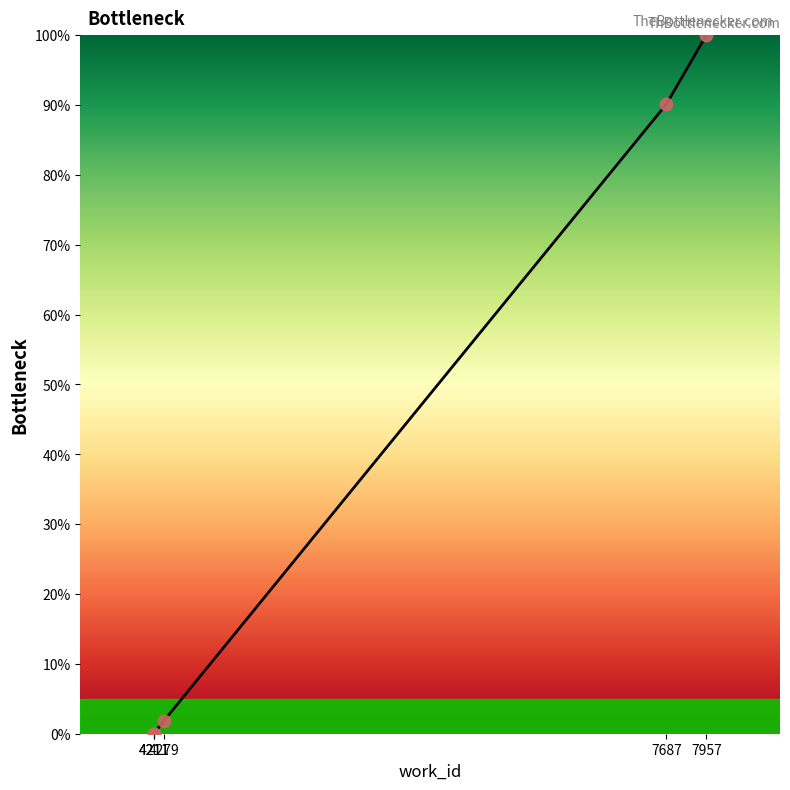

Between 4211 and 7957, which is larger?

7957